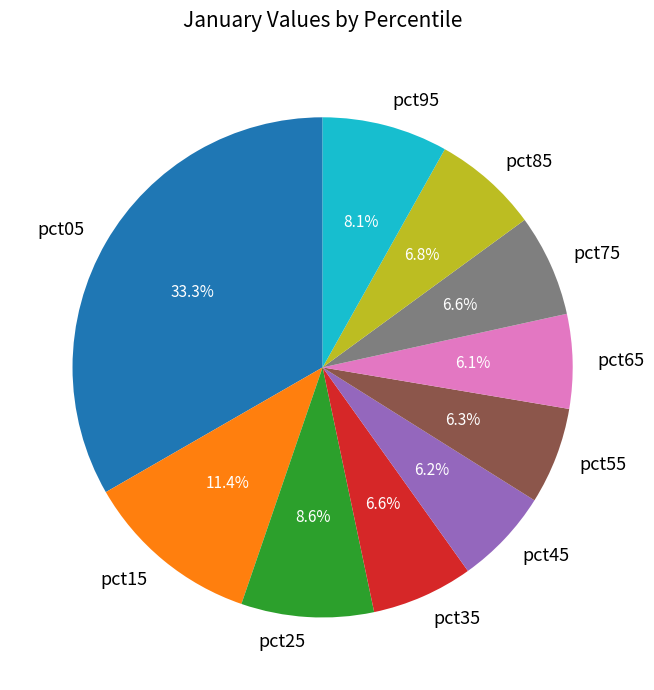

The pct45 slice represents 20% of the pie. True or false?

False